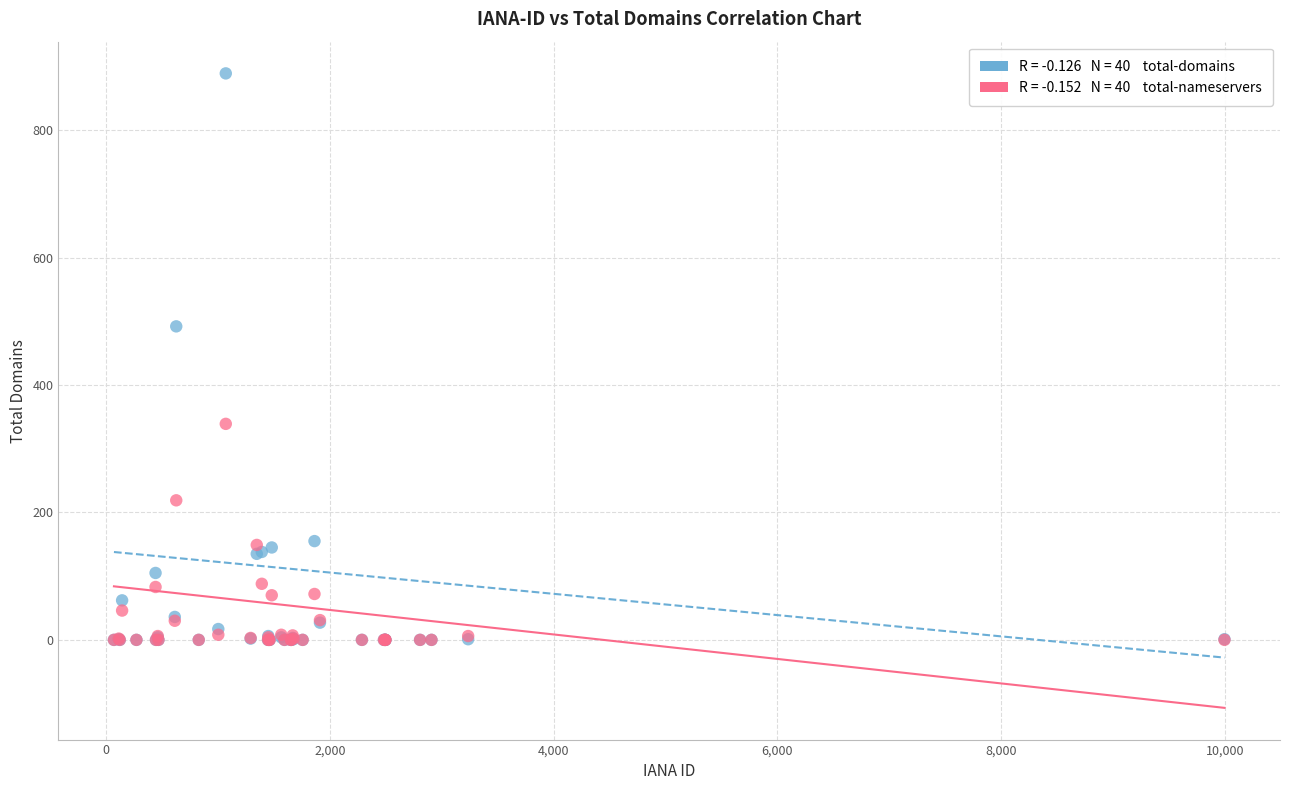

Across all series, what Y value is closest to 444?

492